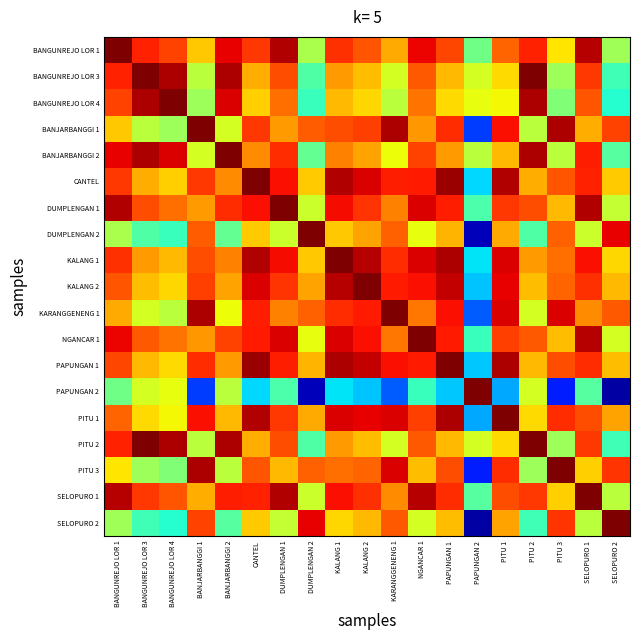

Which series has the largest range (max minus min)?

PAPUNGAN 2